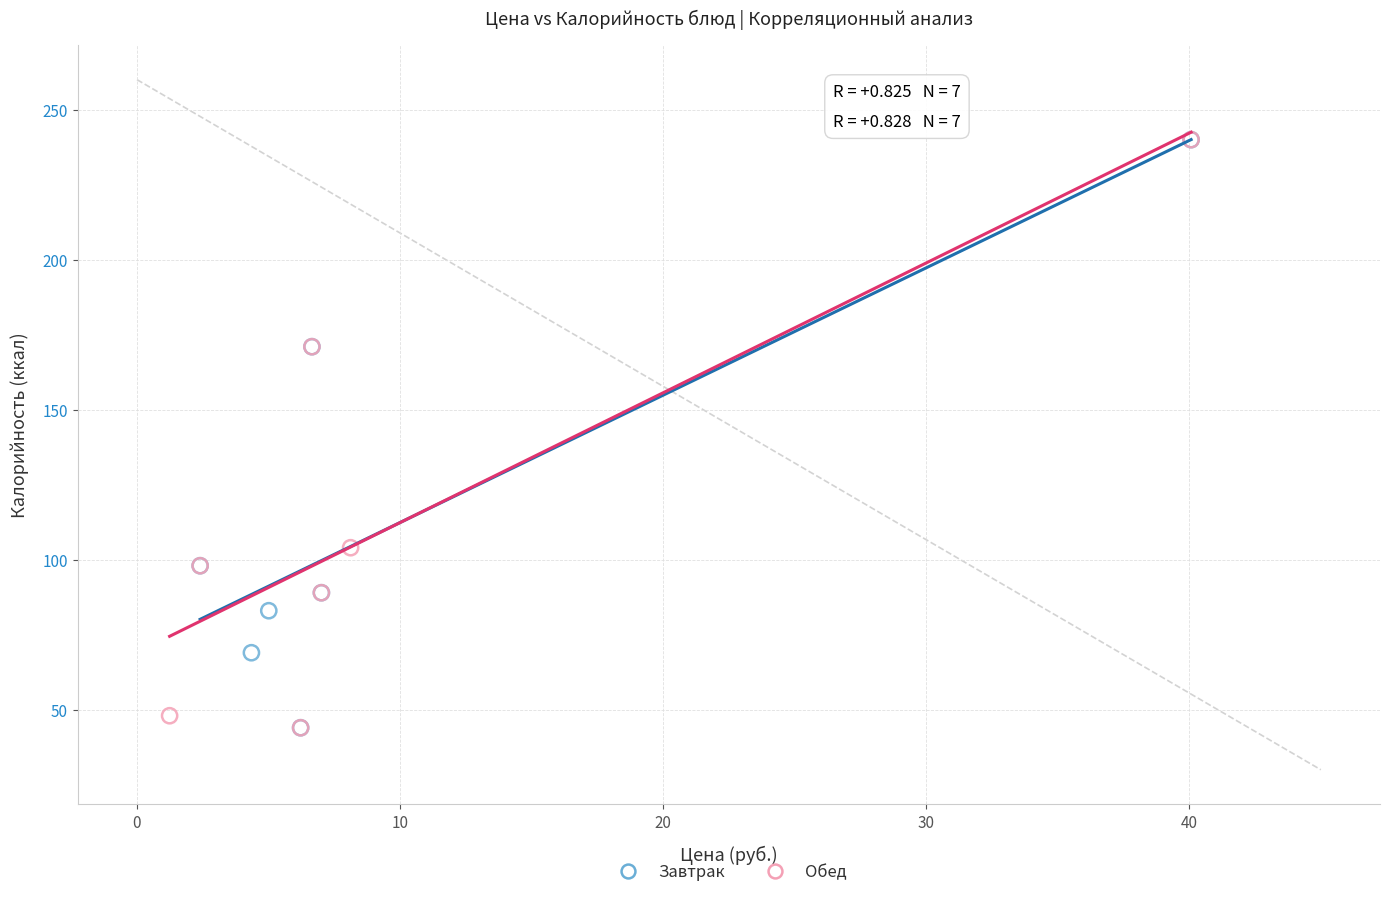

What are all the series names shown in the legend?

Завтрак, Обед